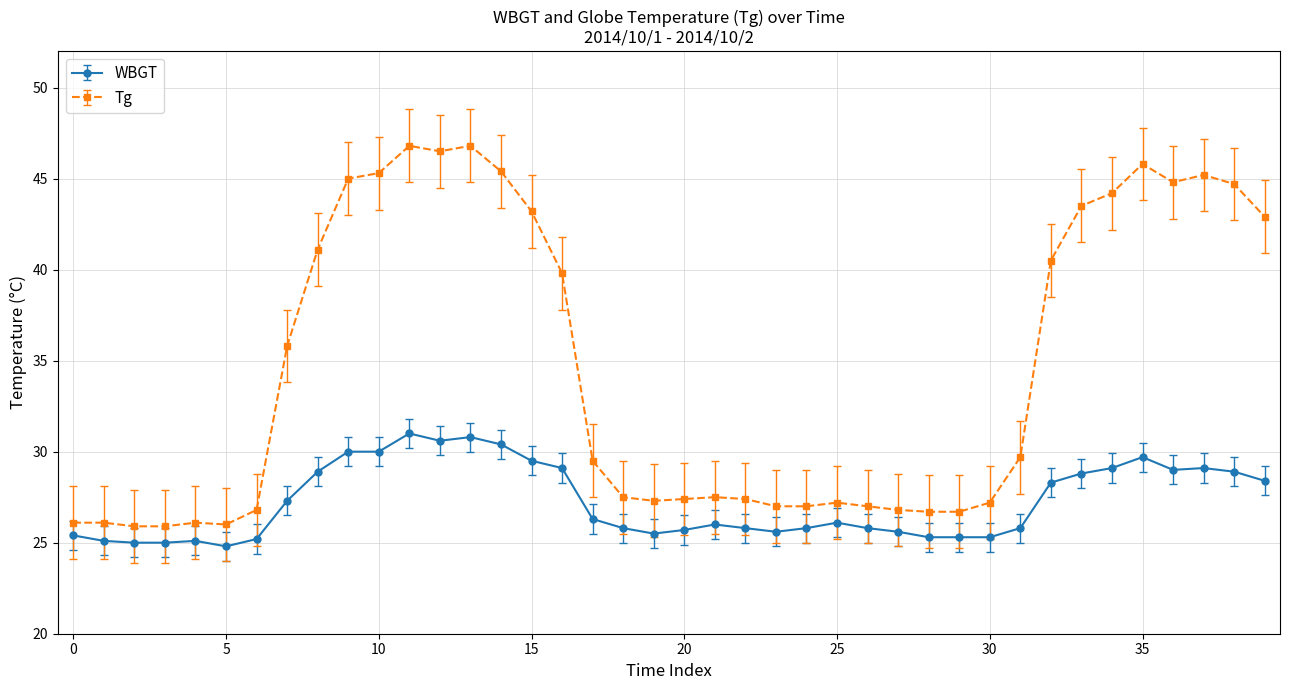

What is the value of the Tg point at the 32nd from the left?

29.7